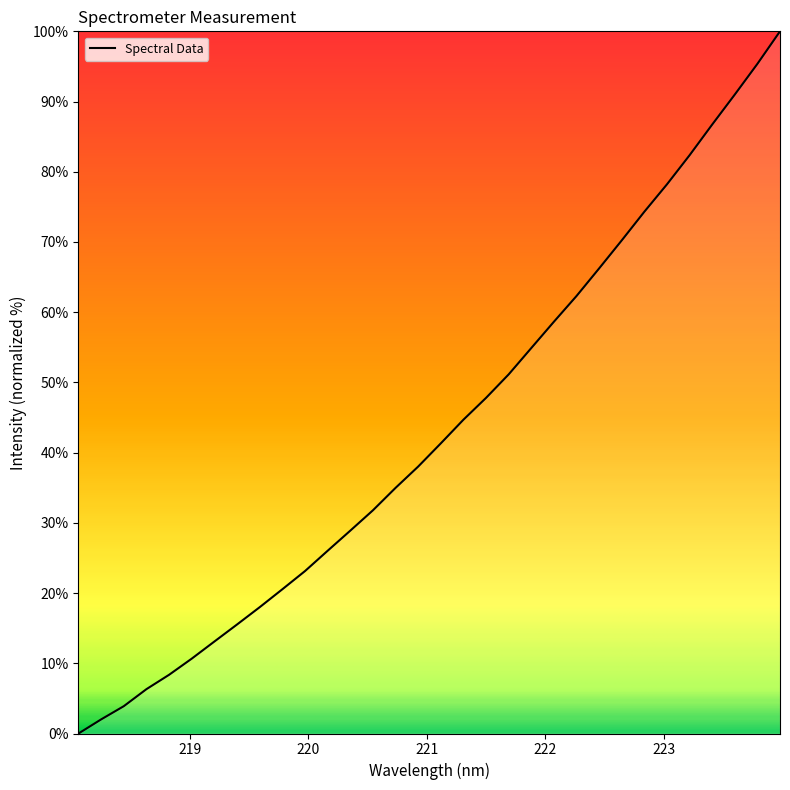

What is the difference between the maximum and minimum values?

100.0